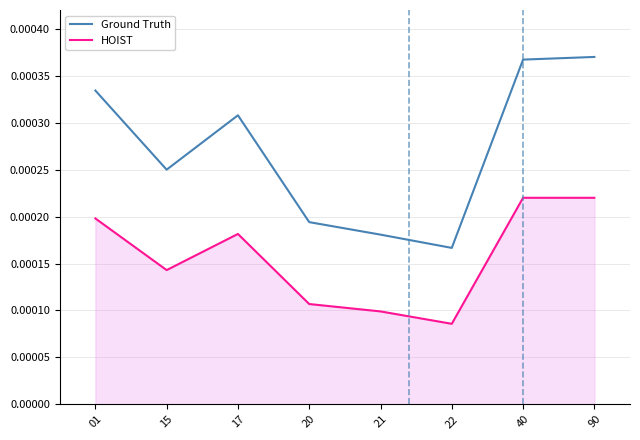

Does the chart display data point markers on the line(s)?

No